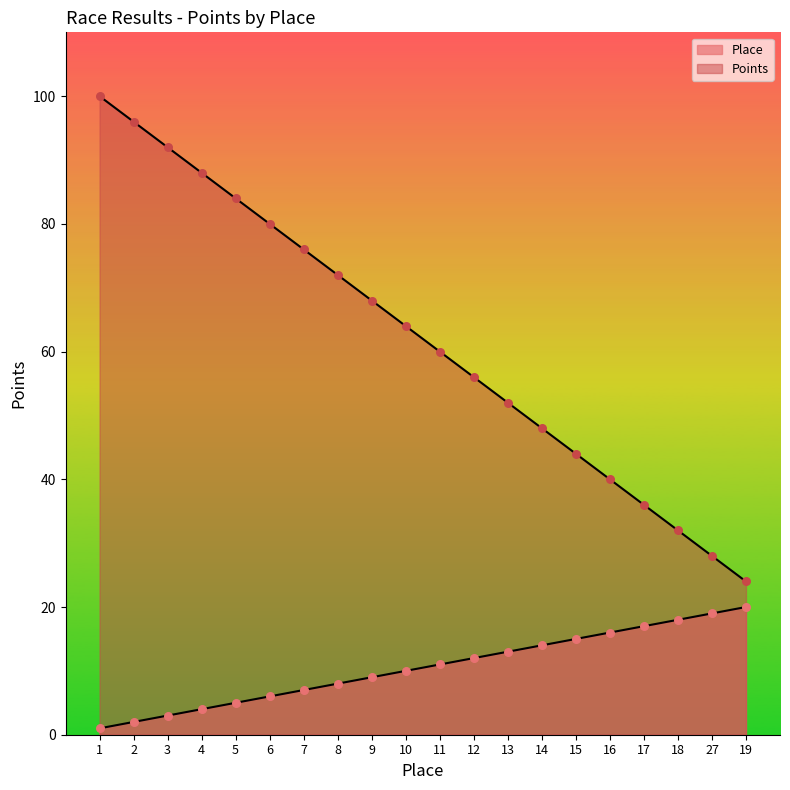

At how many categories does at least one series exceed 99?

1